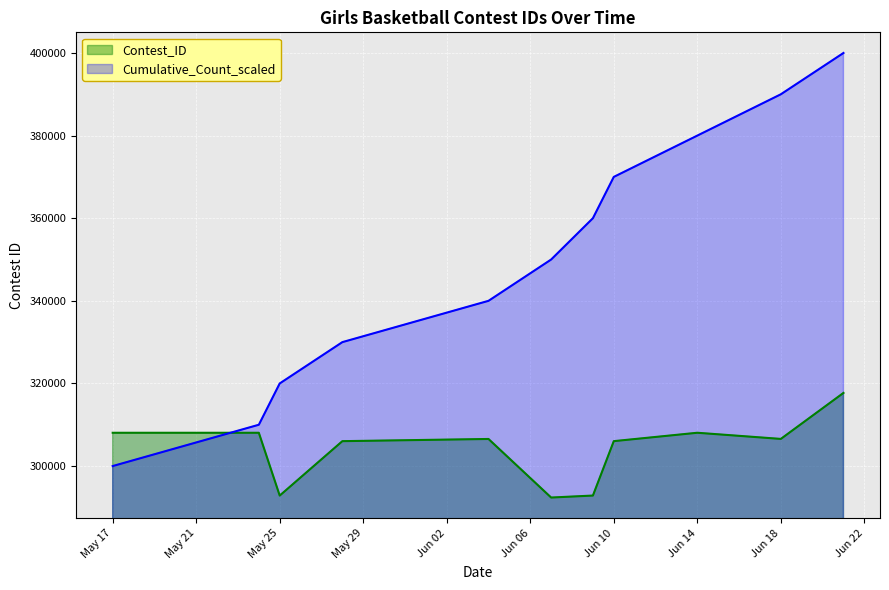

What is the sum of all values?

3345162